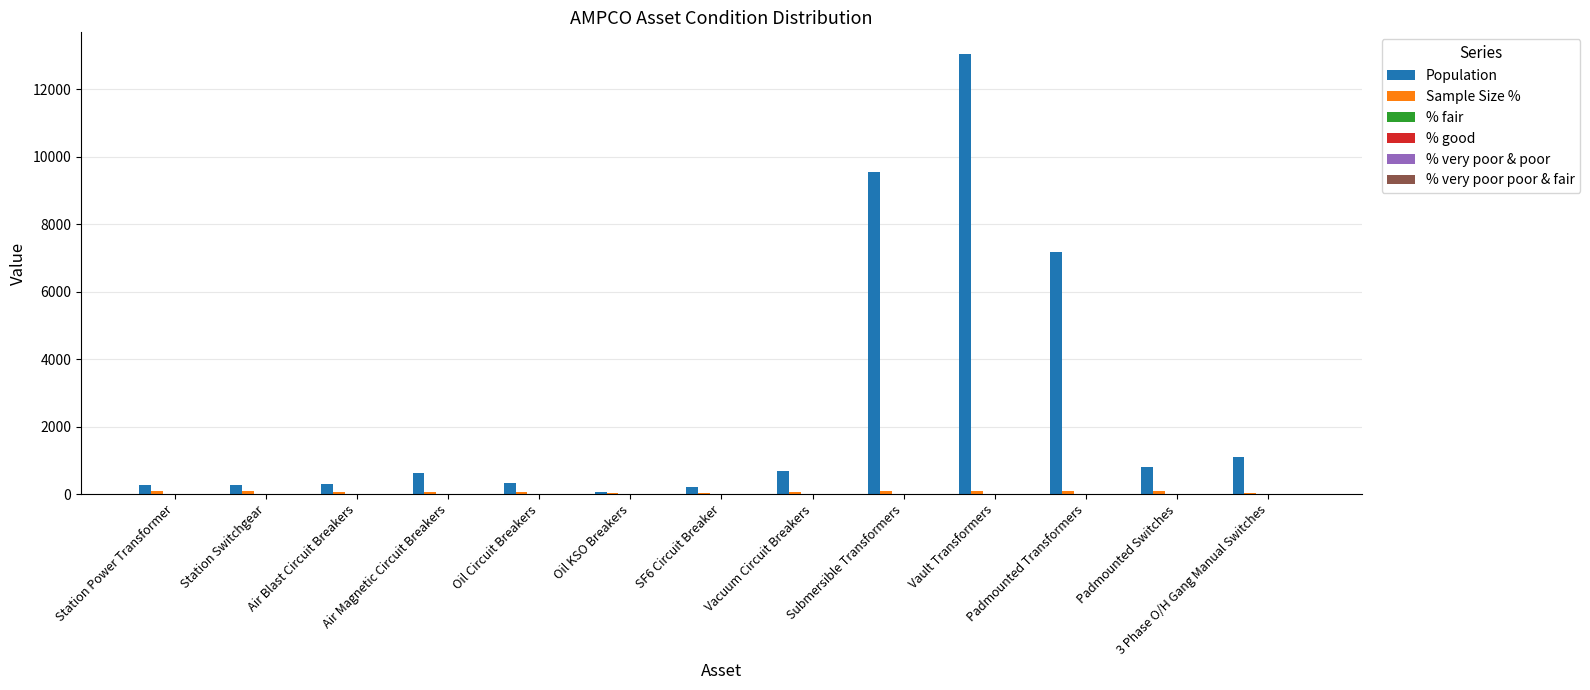

Which series has the largest total across all categories?

Population